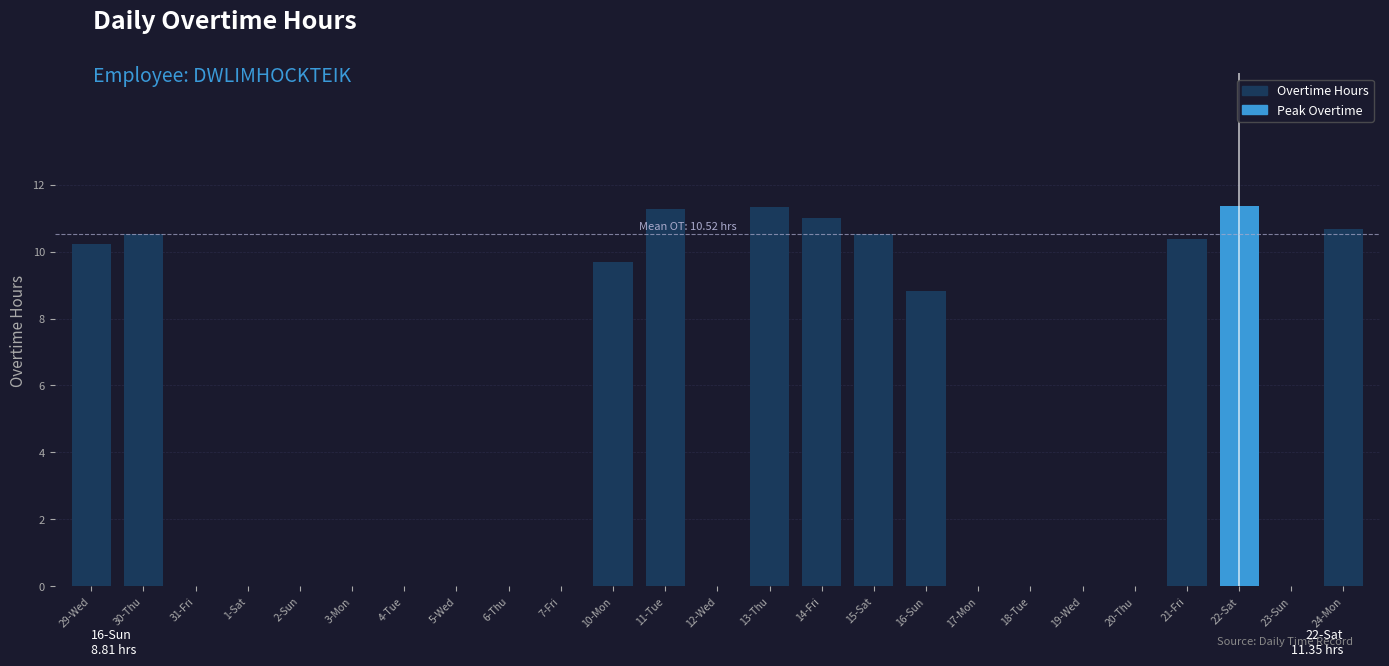

The chart shows a value of -3.5 at 7-Fri. True or false?

False